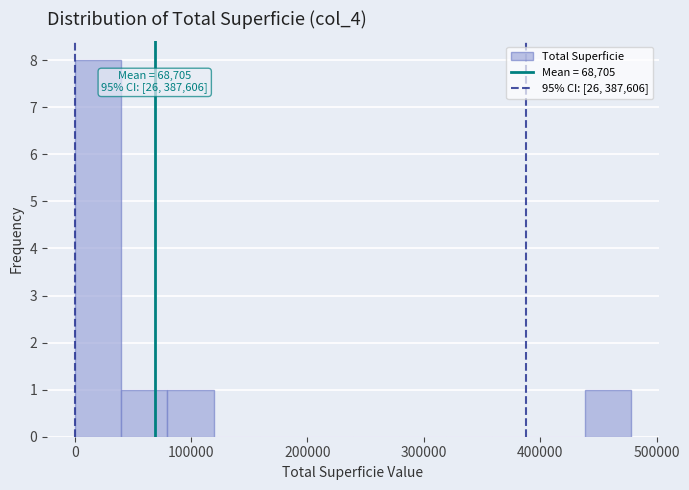

Around what value on the x-axis is the tallest bar? Give the approximate position of its centre, as read against the axis.

20000